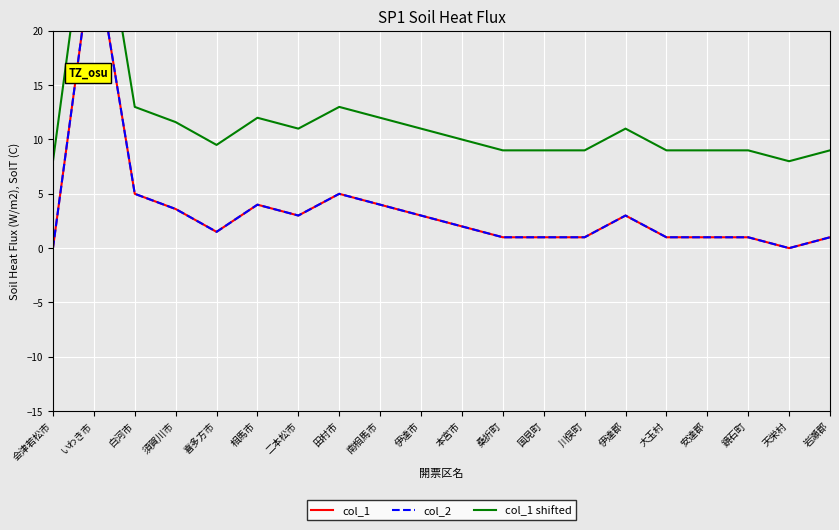

Rank the series by their maximum value, from lowest to highest.

col_1, col_2, col_1 shifted